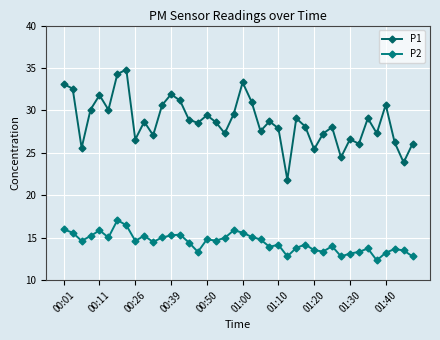

List the series in order of their peak value, highest first.

P1, P2